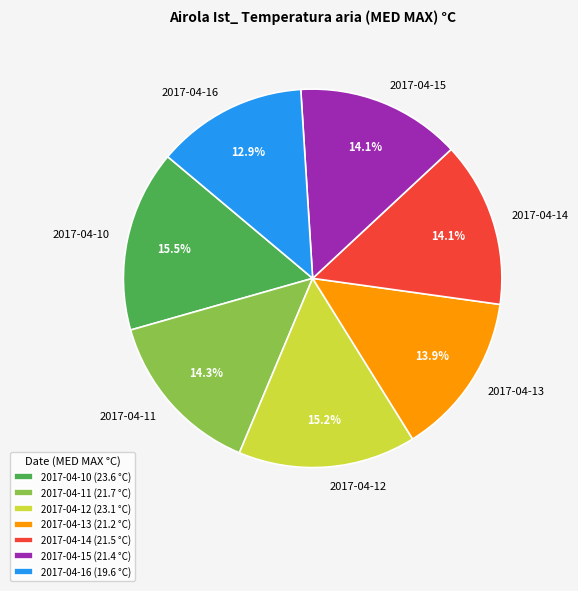

To the nearest percent, what is the difference between the 2017-04-10 and 2017-04-14 slice percentages?

1%